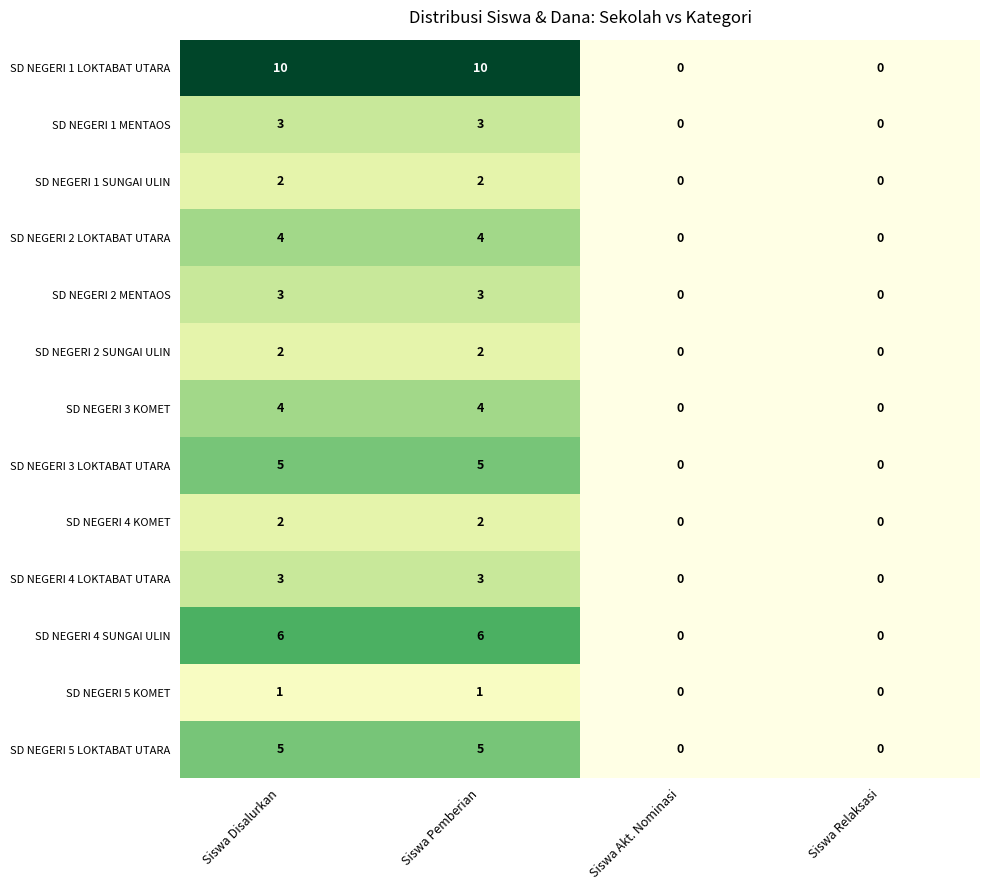

How many SD NEGERI 2 LOKTABAT UTARA values are between 0 and 4?

4